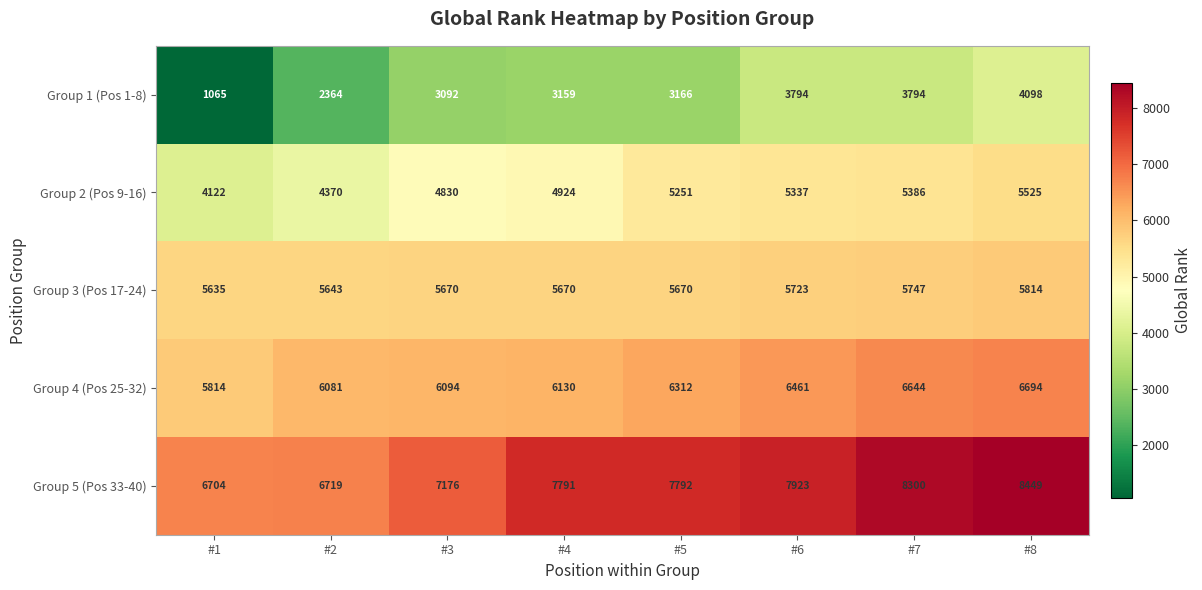

Which series has the largest total across all categories?

Group 5 (Pos 33-40)